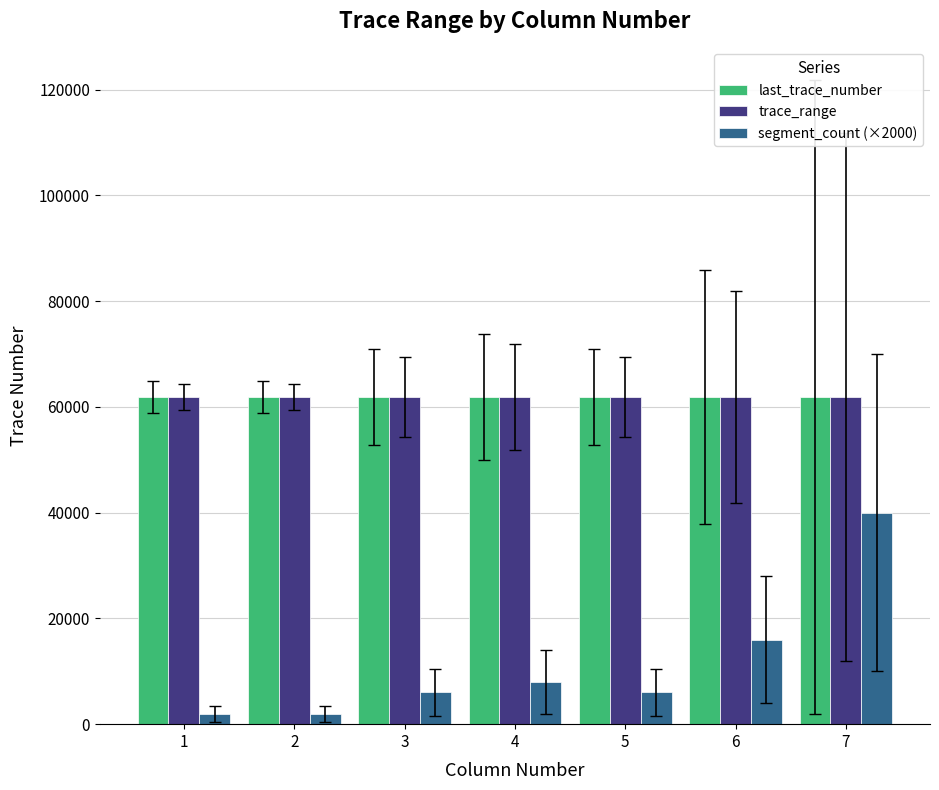

What is the smallest value displayed?

2000